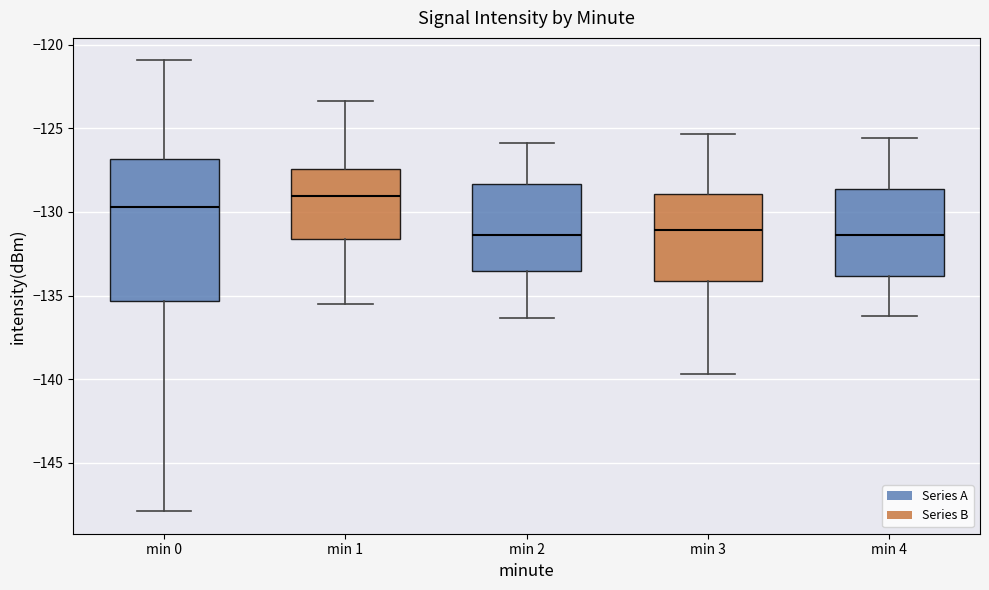

Reading left to right, transcribe this box plot: for each box, give where its median line is, the range the box spans, and where its two whiskers end, as read against the y-axis. The values are not printed on the chart, so give them approximately, as read against the axis.

min 0: median -129.5, box -135.5 to -127.0, whiskers -148.0 to -121.0
min 1: median -129.0, box -131.5 to -127.5, whiskers -135.5 to -123.5
min 2: median -131.5, box -133.5 to -128.5, whiskers -136.5 to -126.0
min 3: median -131.0, box -134.0 to -129.0, whiskers -139.5 to -125.5
min 4: median -131.5, box -134.0 to -128.5, whiskers -136.0 to -125.5